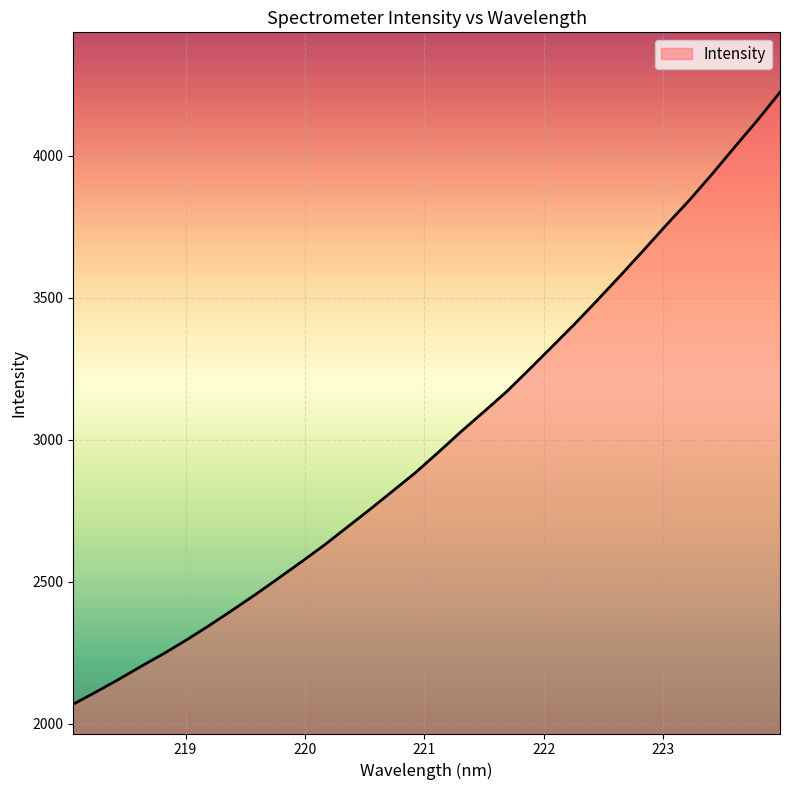

What is the difference between the maximum and minimum values?

2154.3